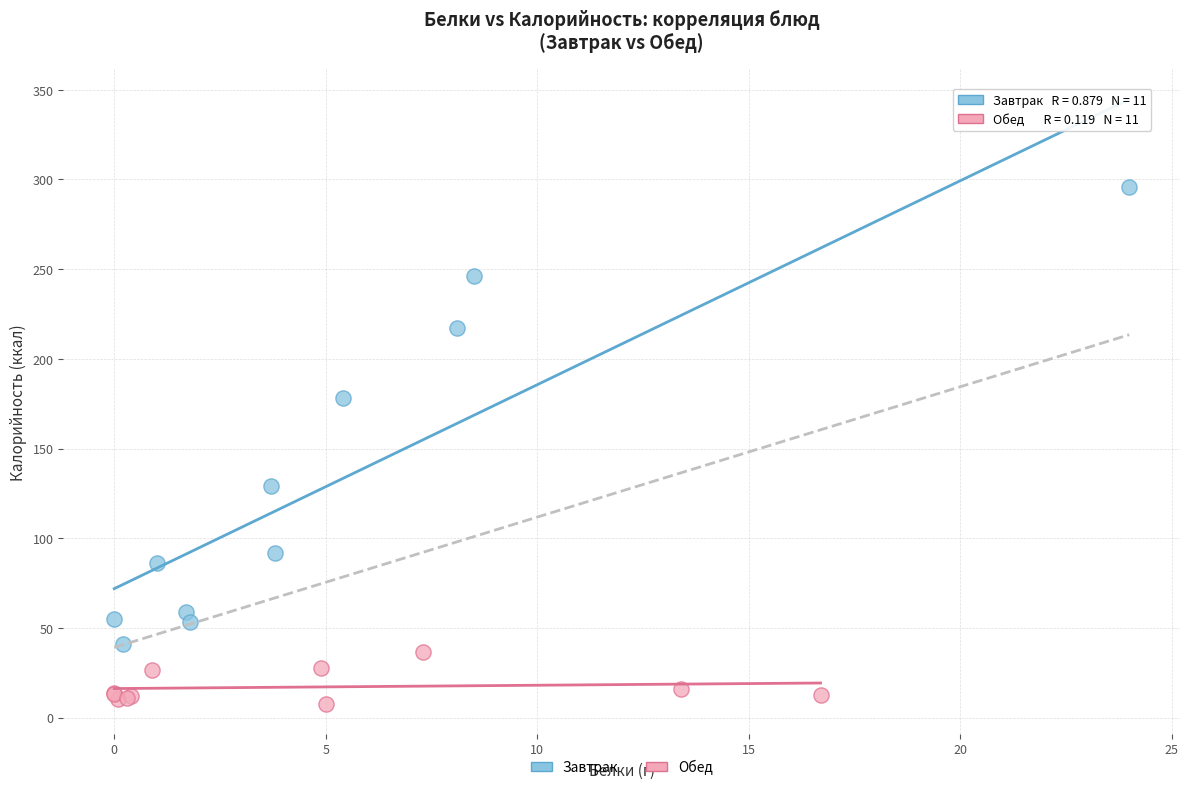

Which series has the widest spread of Y values?

Завтрак